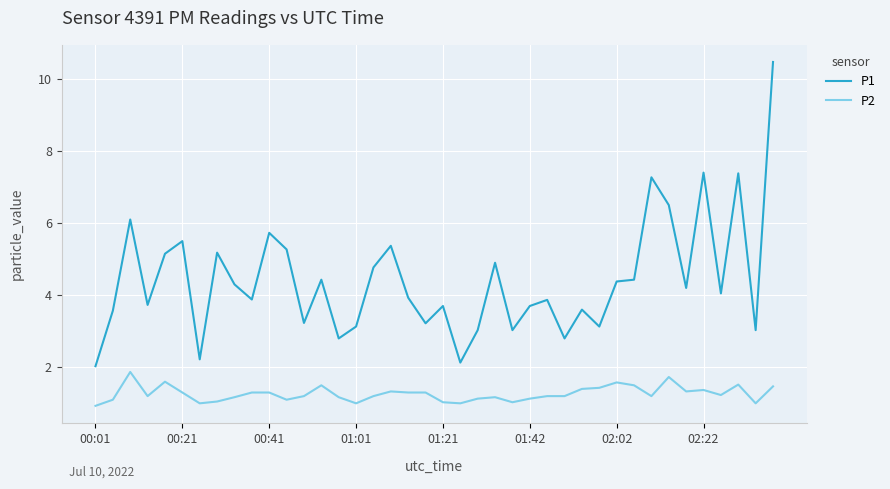

What is the difference between the maximum and minimum values in the P1 series?

8.4